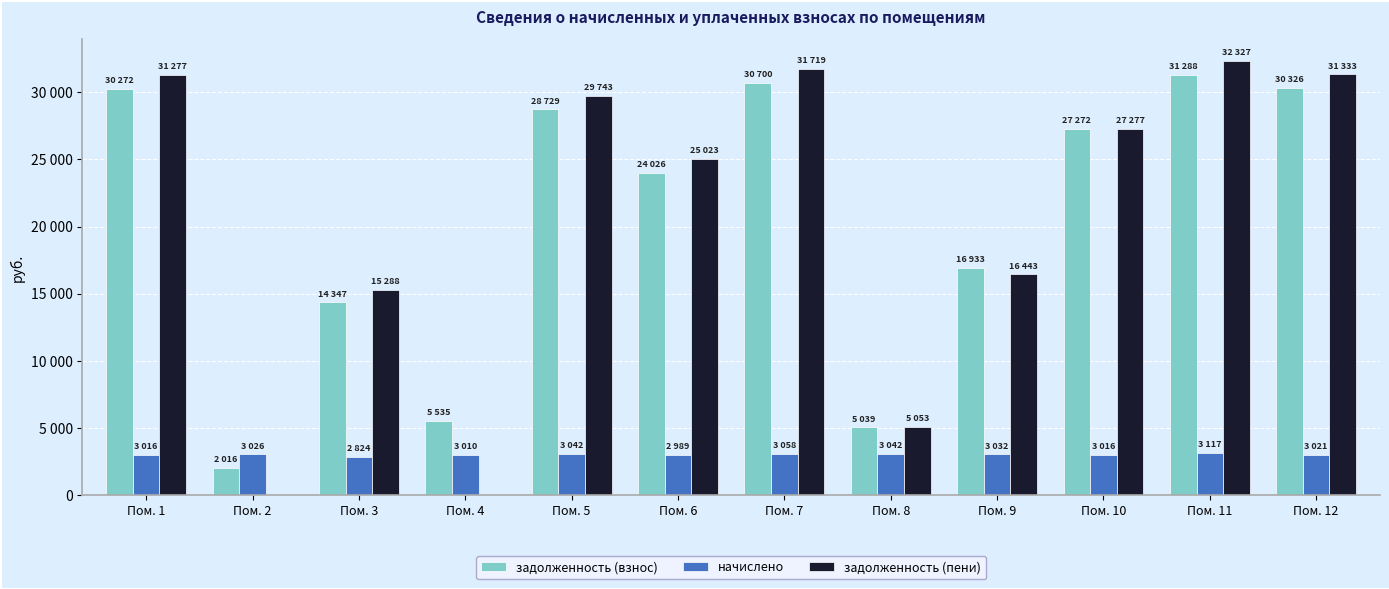

Which series has the largest total across all categories?

задолженность (взнос)